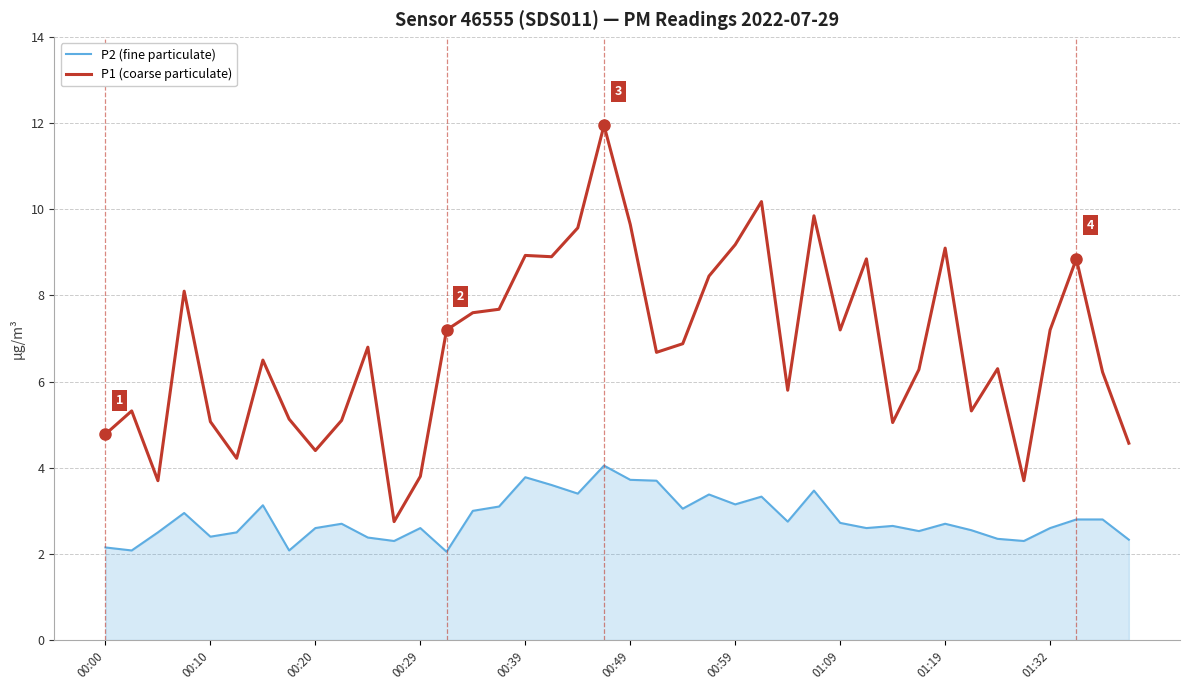

True or false: P1 (coarse particulate) and P2 (fine particulate) intersect in this chart.

False